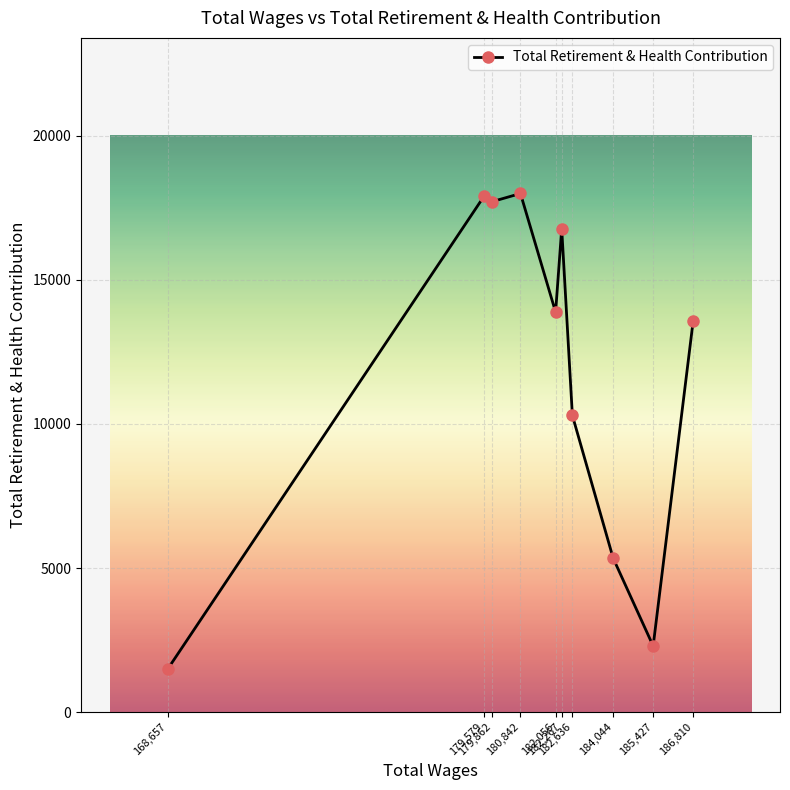

What is the smallest value displayed?

1503